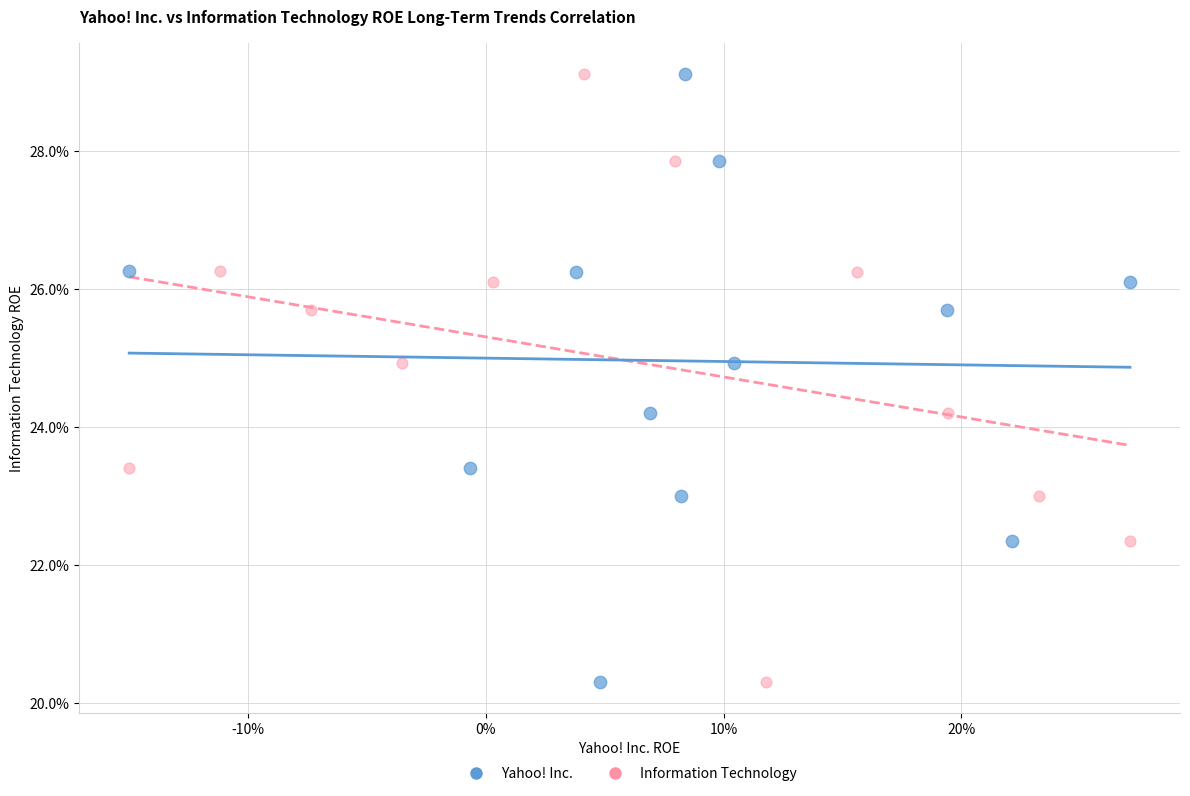

What are all the series names shown in the legend?

Yahoo! Inc., Information Technology